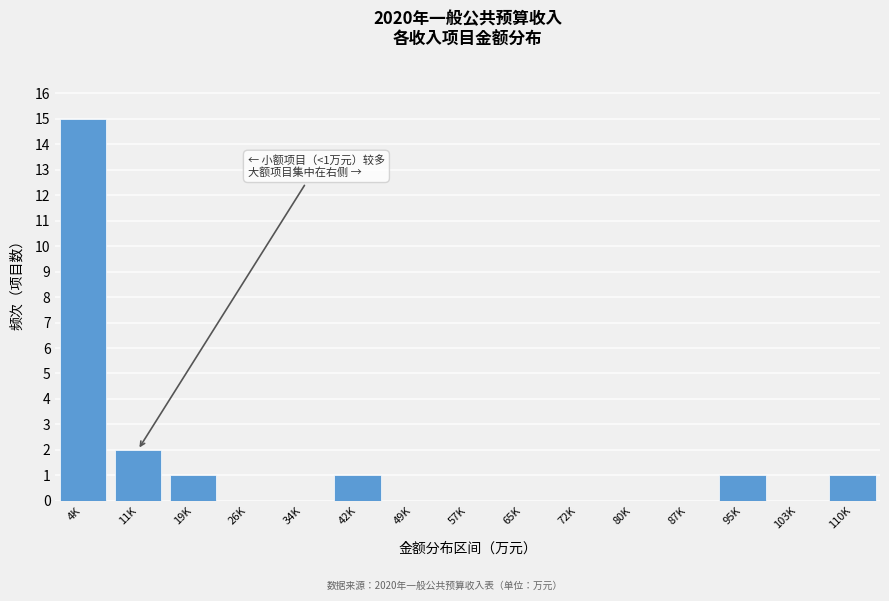

Reading left to right, extract all data points from this chart.

4K=15	11K=2	19K=1	26K=0	34K=0	42K=1	49K=0	57K=0	65K=0	72K=0	80K=0	87K=0	95K=1	103K=0	110K=1